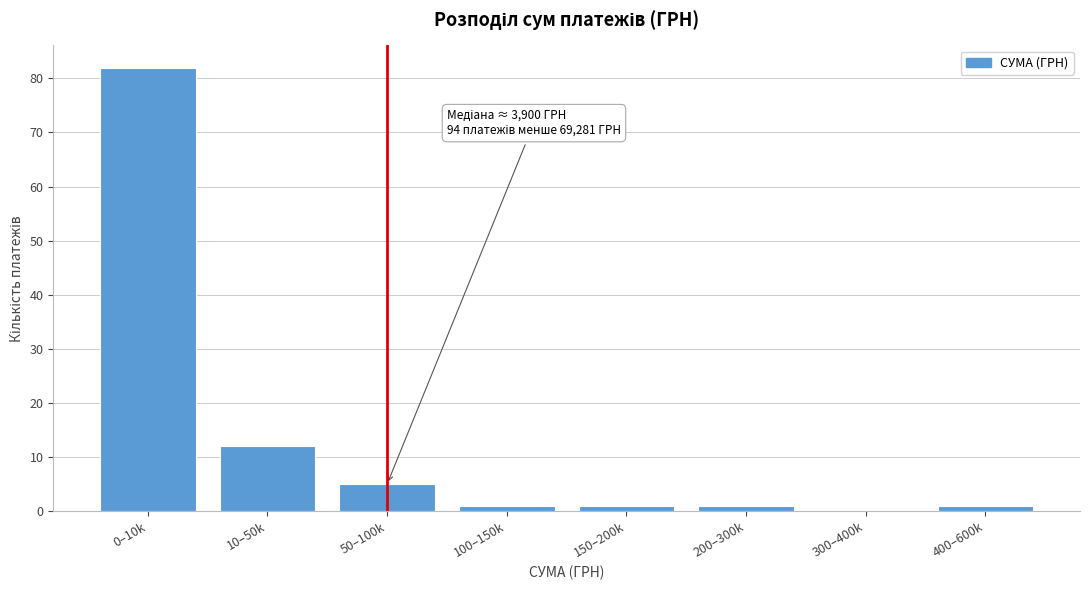

Reading left to right, transcribe all the data shown in this chart.

0–10k=82	10–50k=12	50–100k=5	100–150k=1	150–200k=1	200–300k=1	300–400k=0	400–600k=1